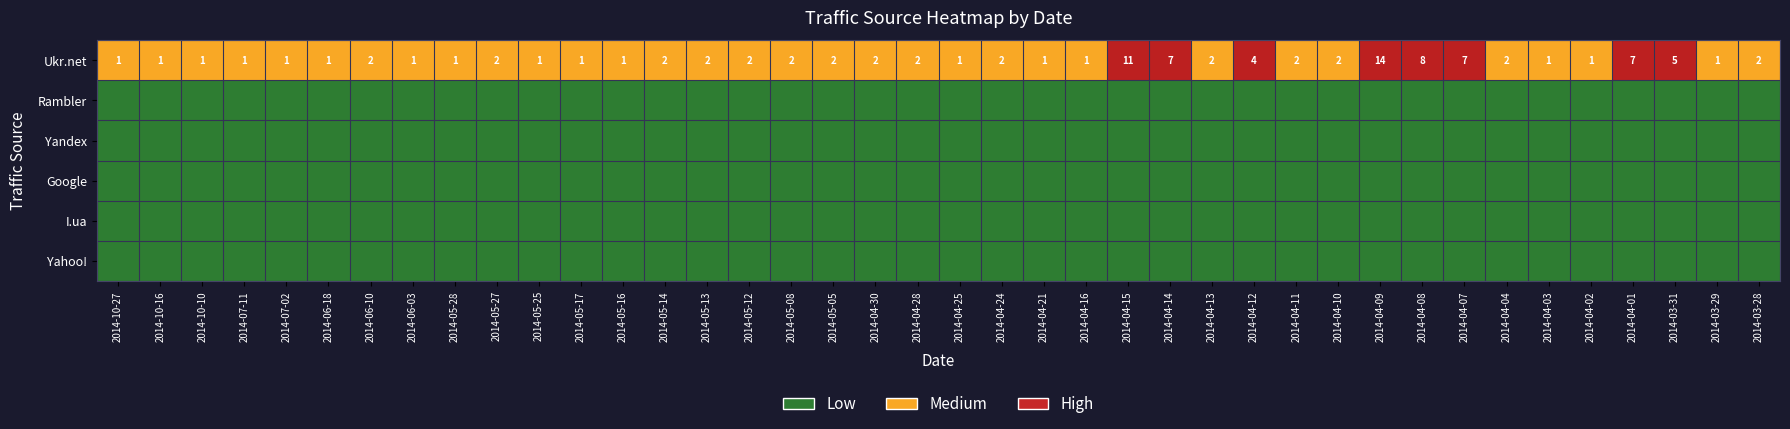

Is it true that Ukr.net equals 0 at 2014-04-16?

False